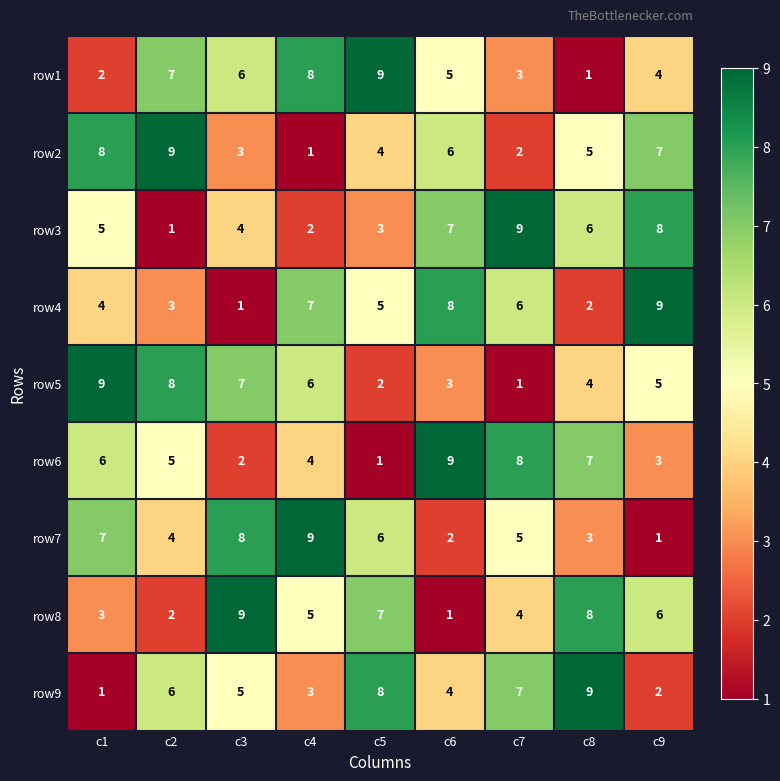

Rank the series at c5 from highest to lowest value.

row1, row9, row8, row7, row4, row2, row3, row5, row6